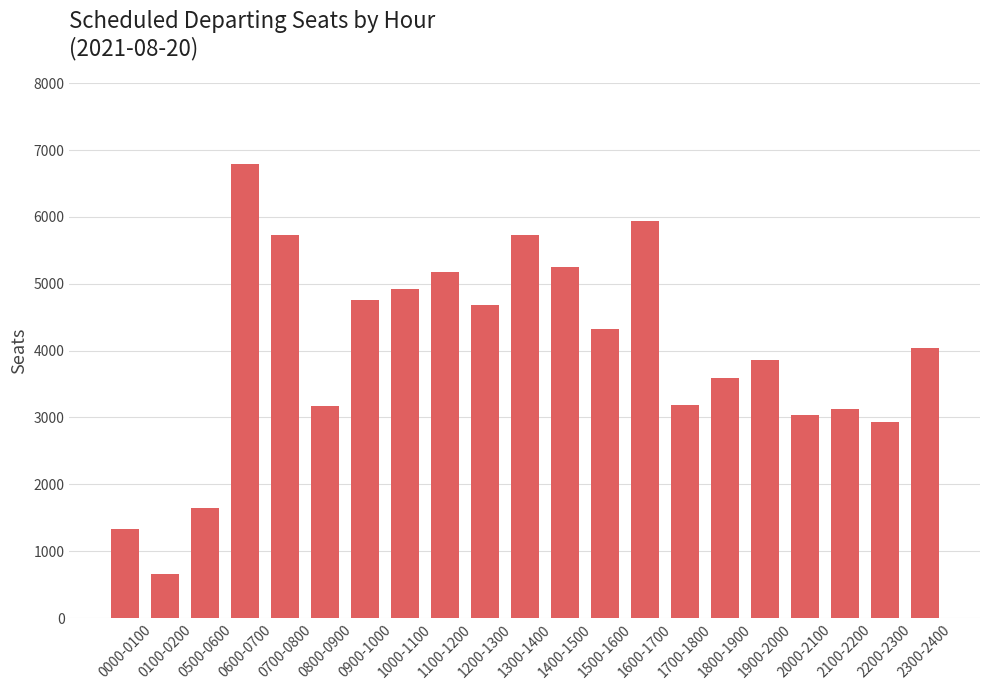

Is it true that the value at 0800-0900 is 3177?

True